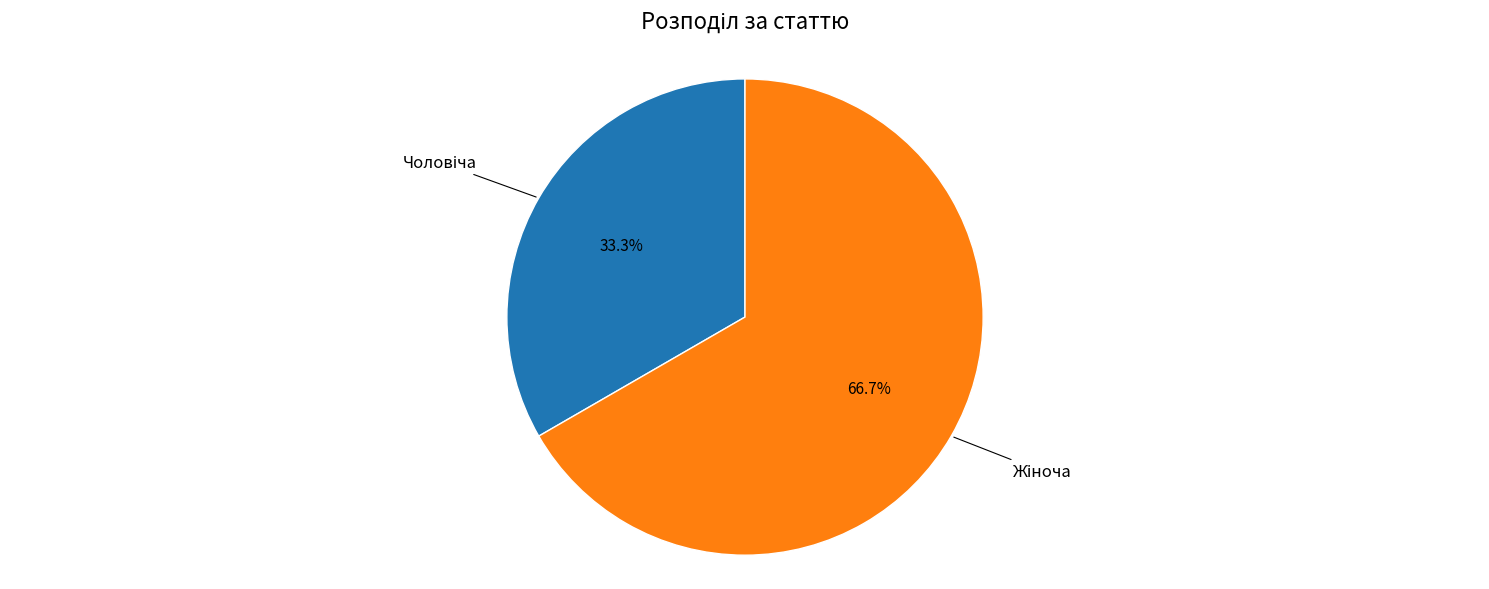

Is there any slice that represents more than half of the pie?

Yes